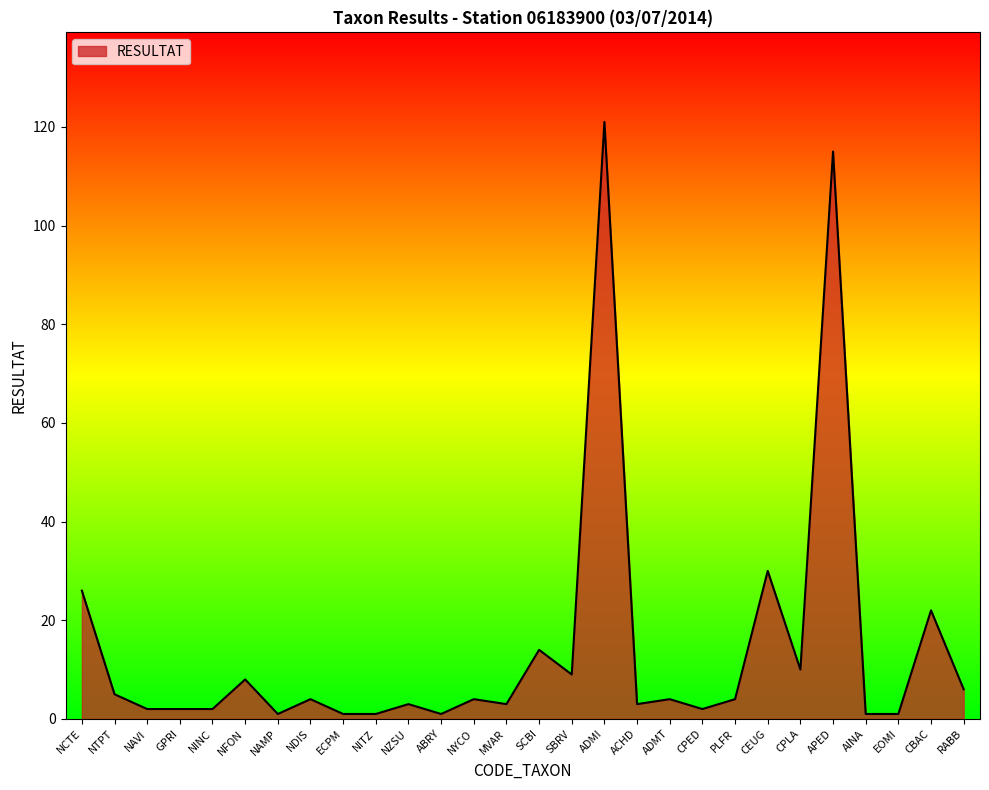

What position from the right is NDIS?

21